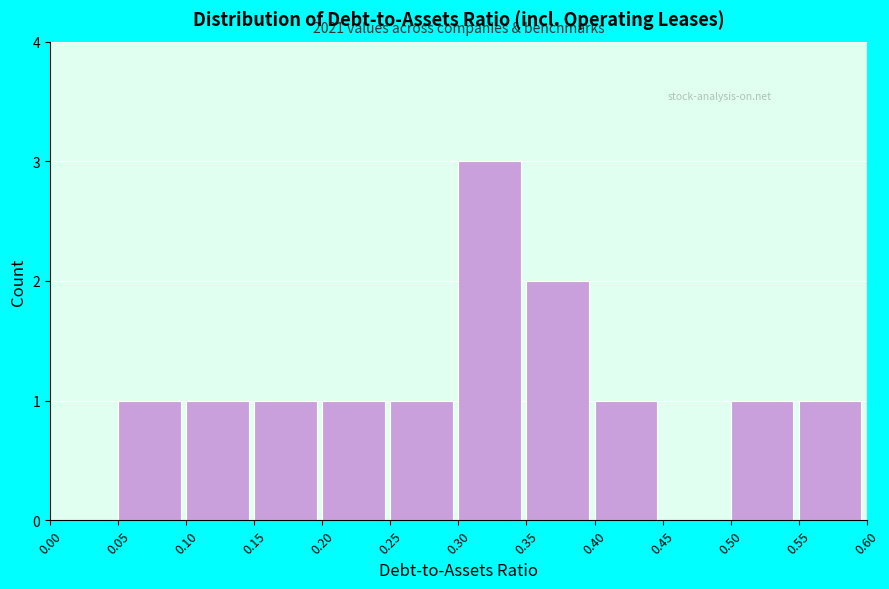

Over which range of the x-axis is the bar tallest?

0.30 to 0.35